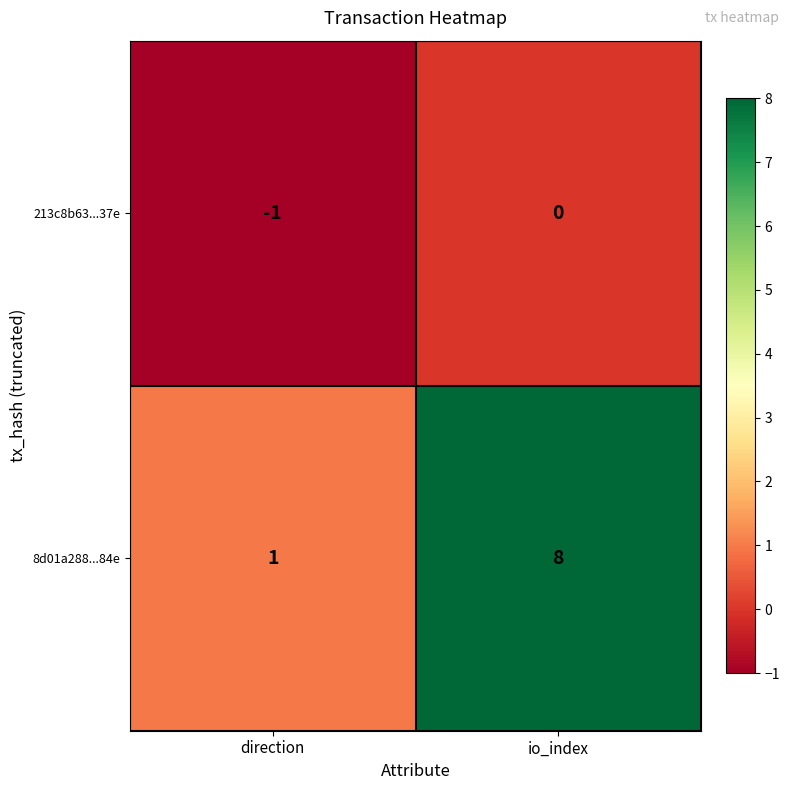

Which series changed the most between direction and io_index?

8d01a288...84e